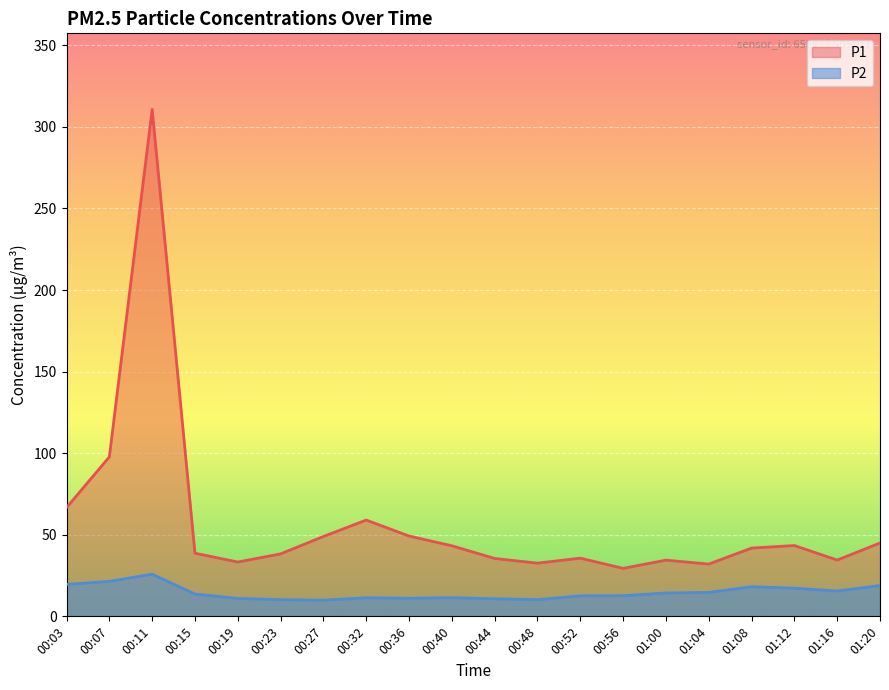

True or false: P1 has more than 0 interior local peaks.

True